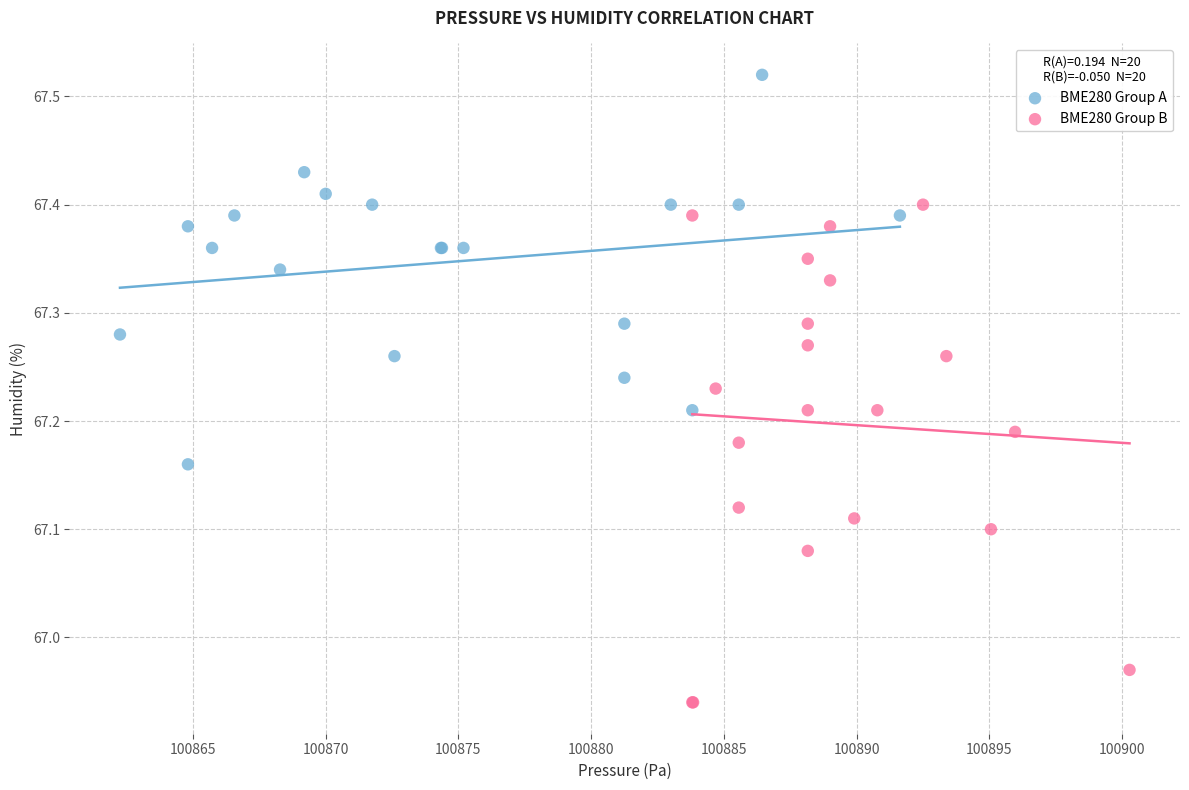

Which series has the largest Y range (max minus min)?

BME280 Group B